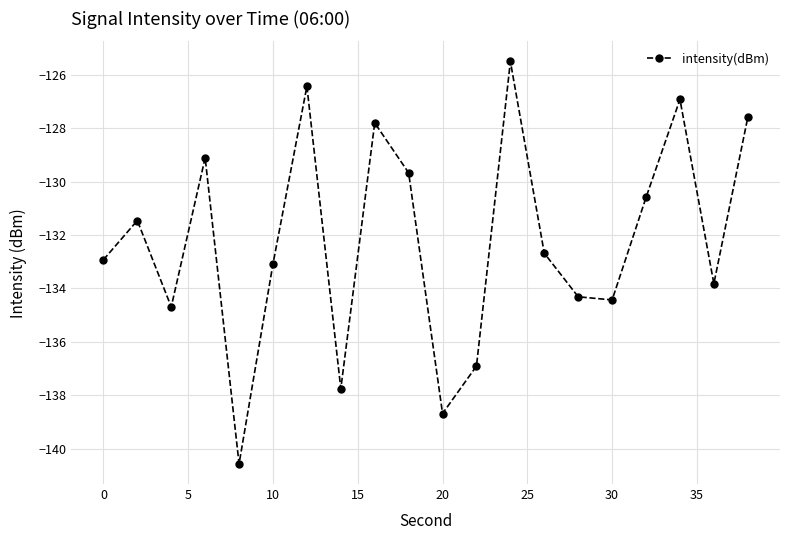

What is the maximum value shown in the chart?

-125.5